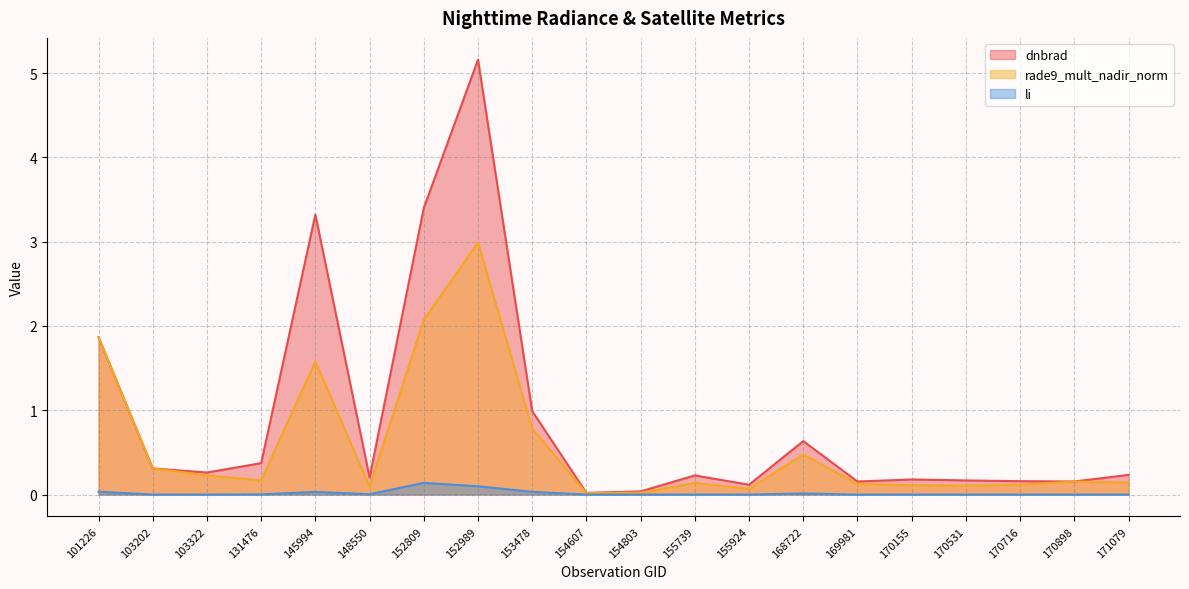

True or false: dnbrad and rade9_mult_nadir_norm cross at least once.

True